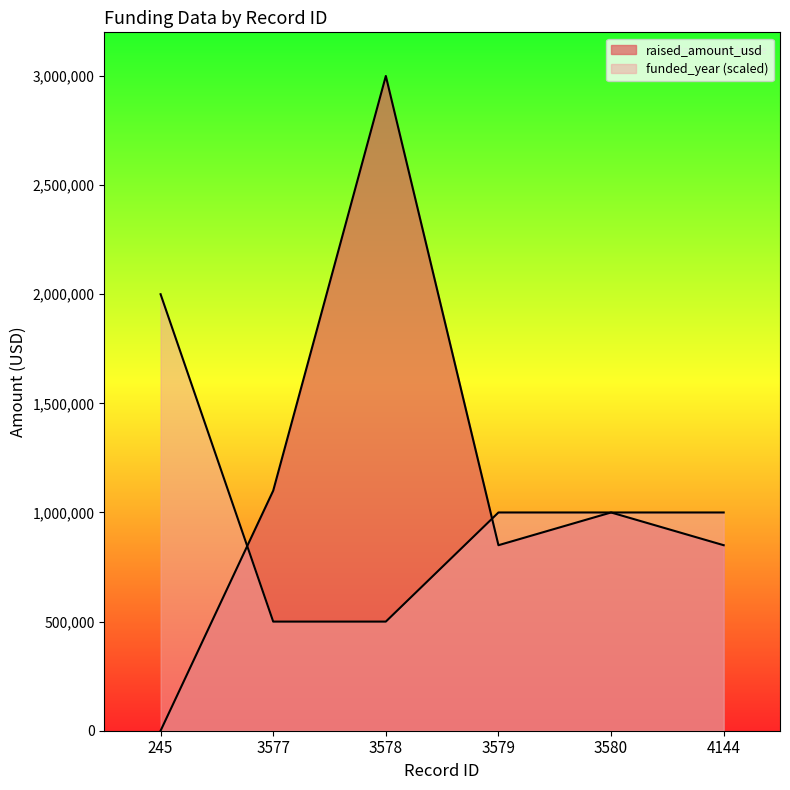

Rank the series by their maximum value, from lowest to highest.

funded_year, raised_amount_usd